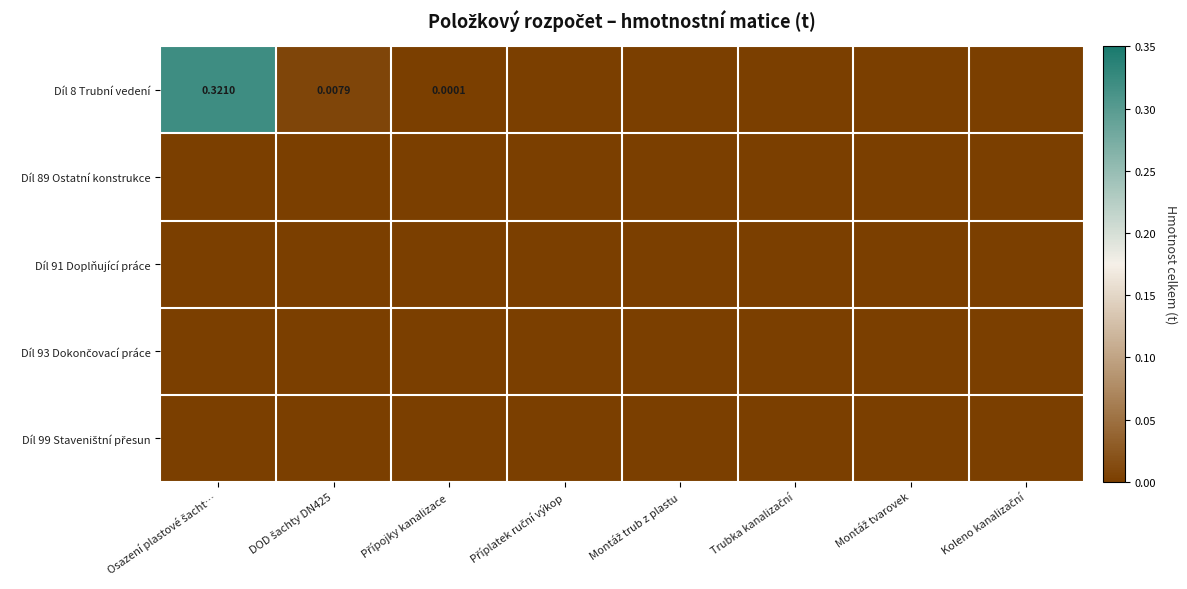

Is the value of Díl 91 Doplňující práce at DOD šachty DN425 greater than the value of Díl 89 Ostatní konstrukce at Koleno kanalizační?

No